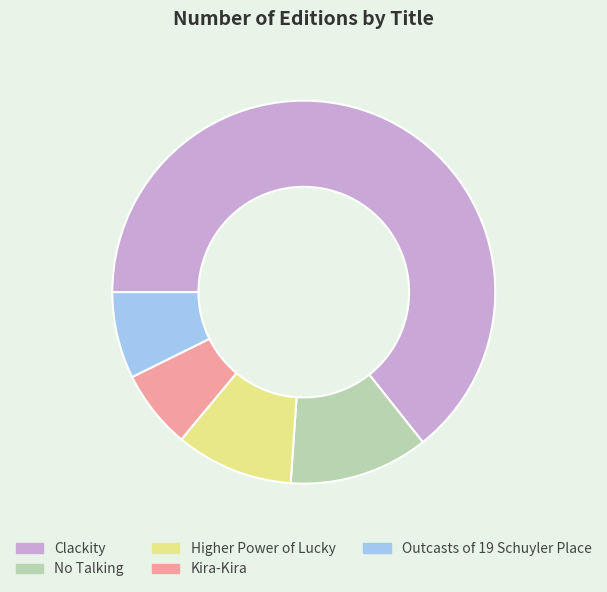

Rank the categories by value from lowest to highest.

Kira-Kira, Outcasts of 19 Schuyler Place, Higher Power of Lucky, No Talking, Clackity